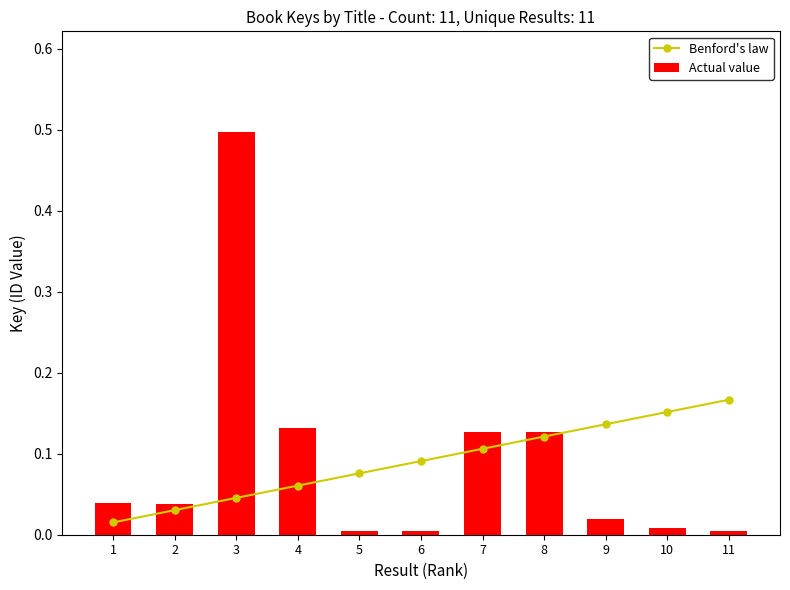

What is the difference between the Benford's law values at 2 and 9?

0.1